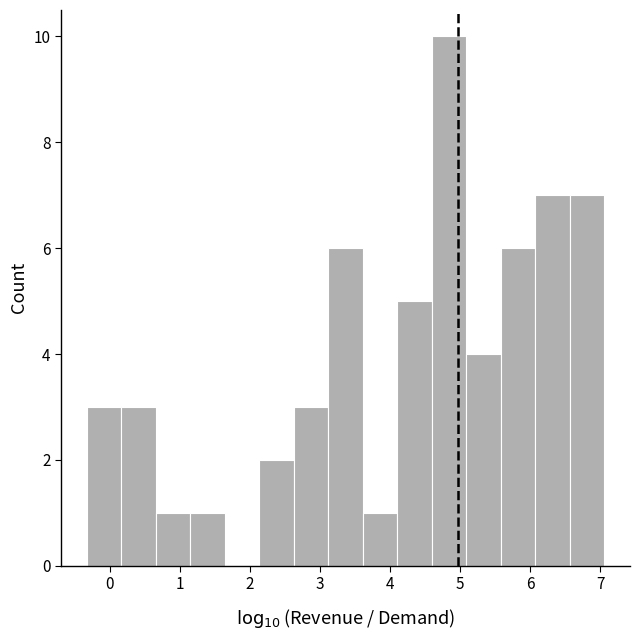

Which range on the x-axis has the tallest bar?

4.6 to 5.1